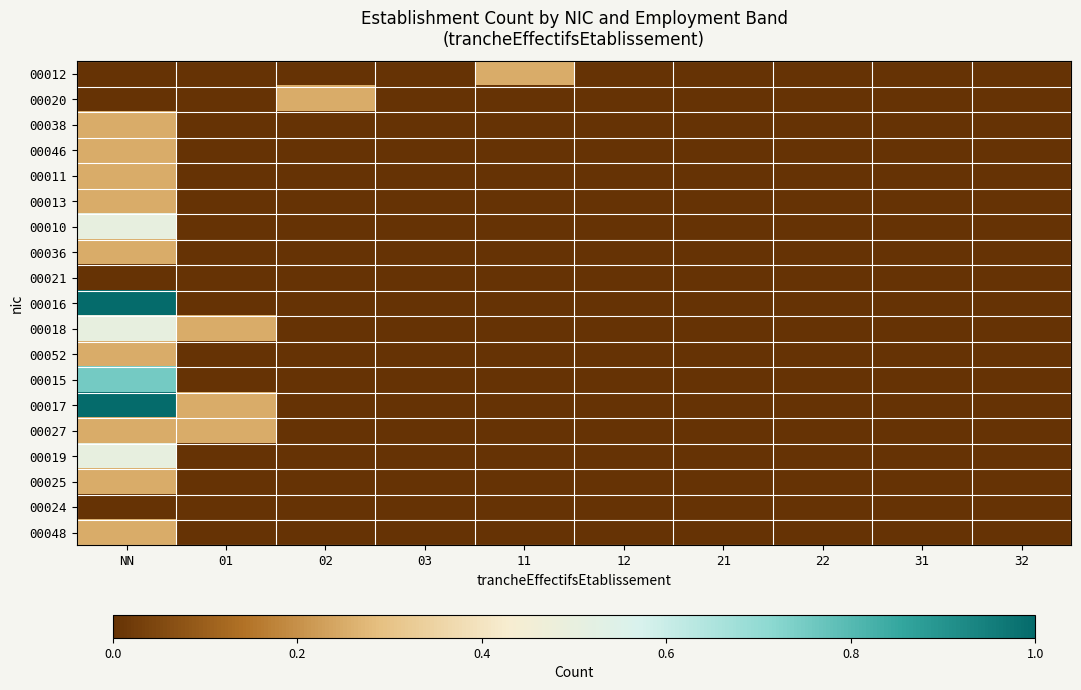

How many categories are shown in the chart?

10